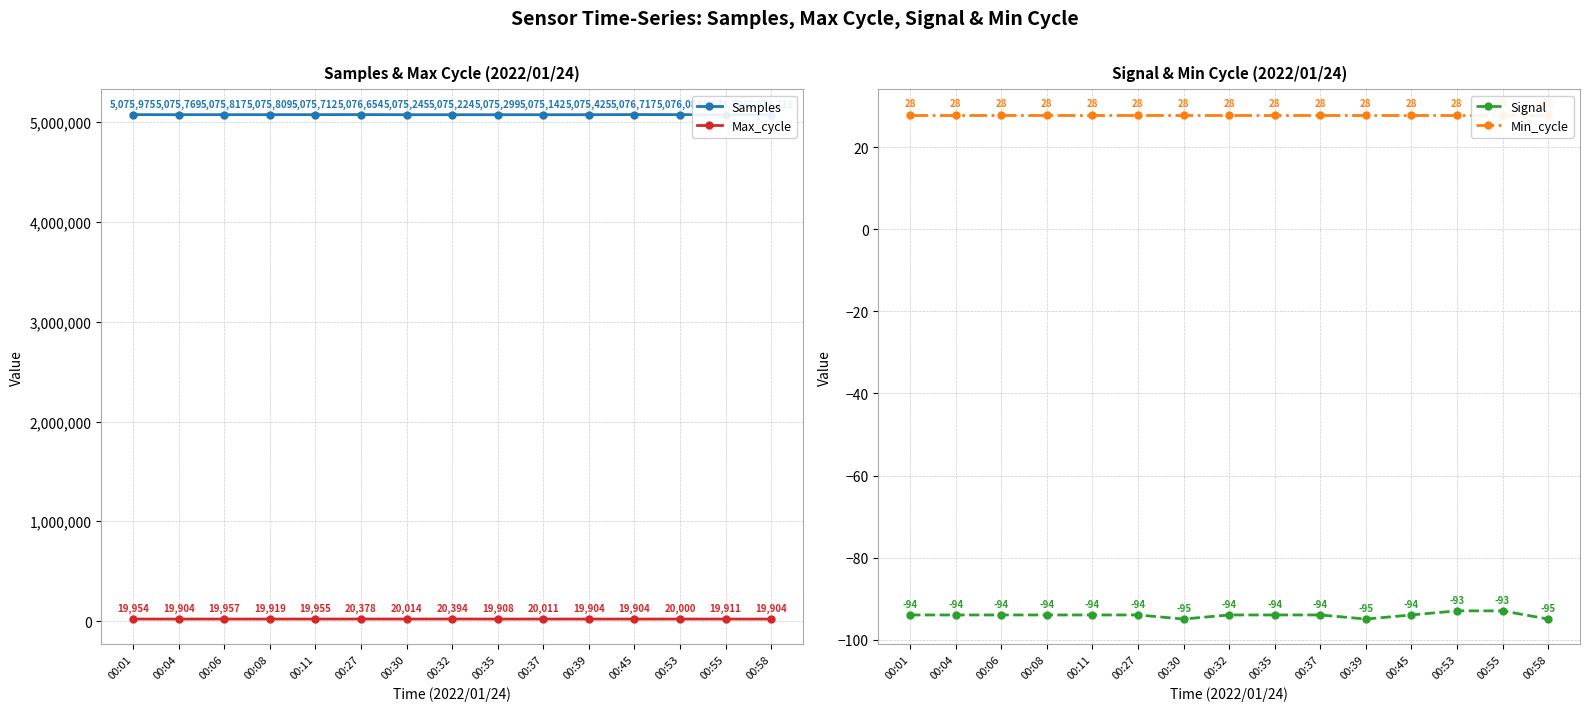

Is it true that Samples equals 1685232 at 00:32?

False